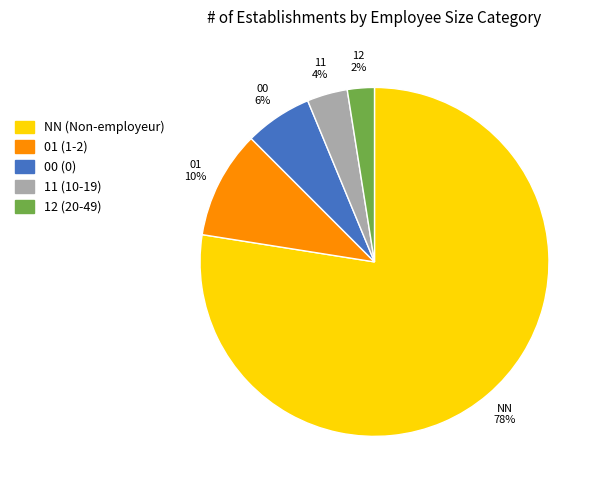

How many segments does this pie chart have?

5